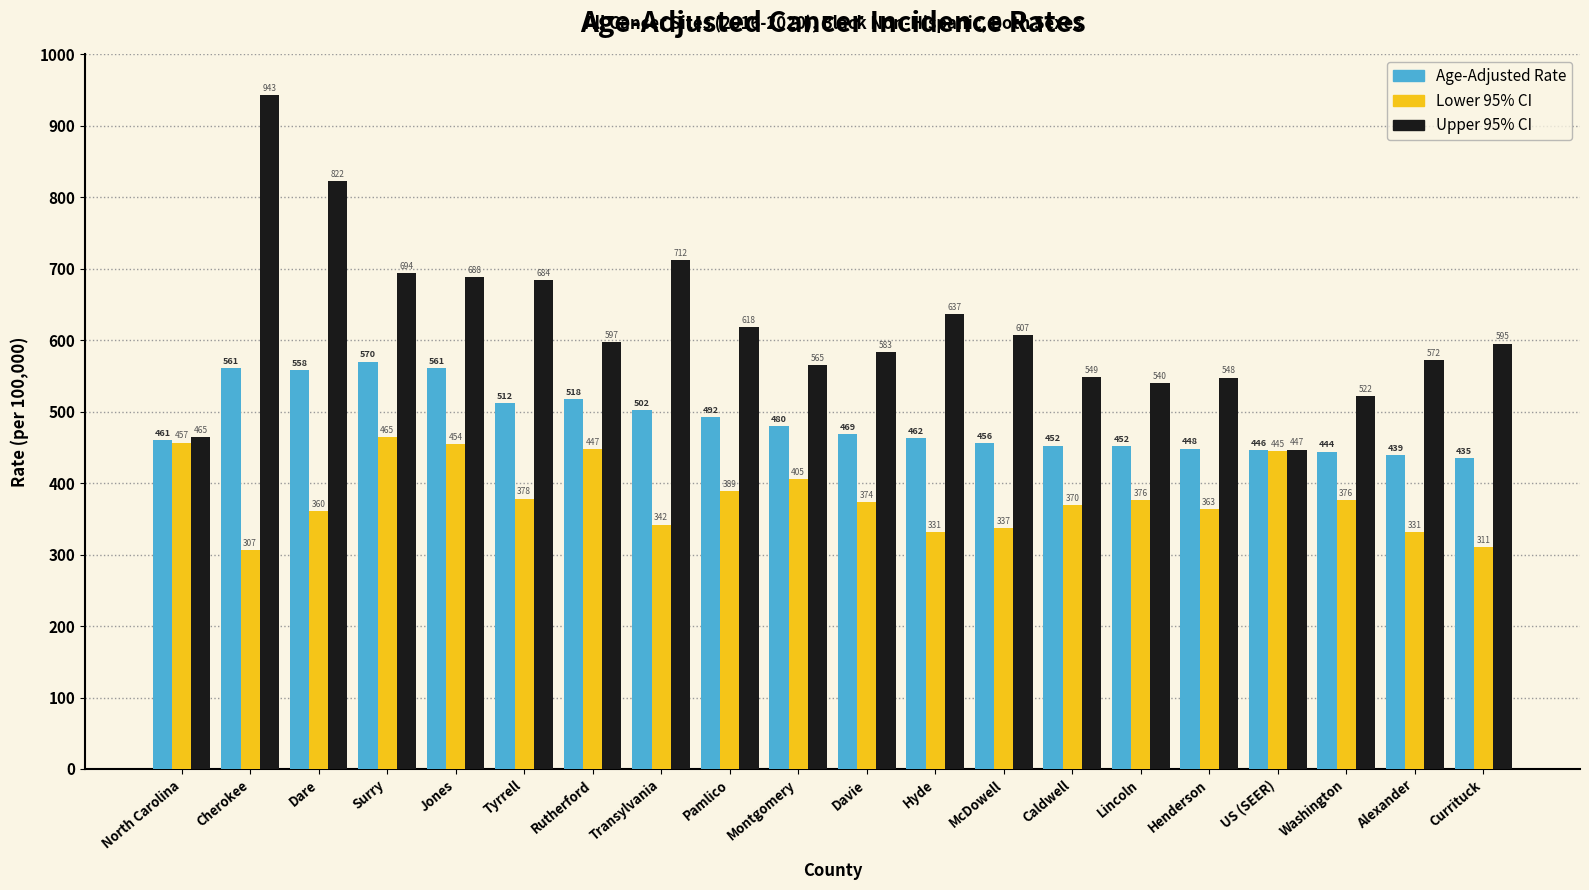

How many distinct data groups are displayed?

3